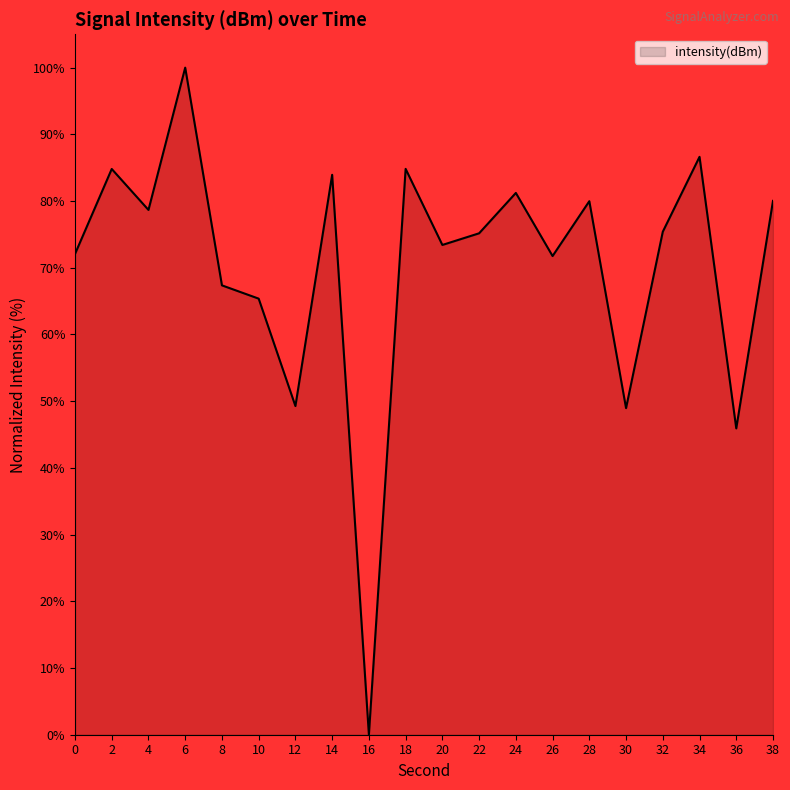

The chart shows a value of 78.7 at 4. True or false?

True